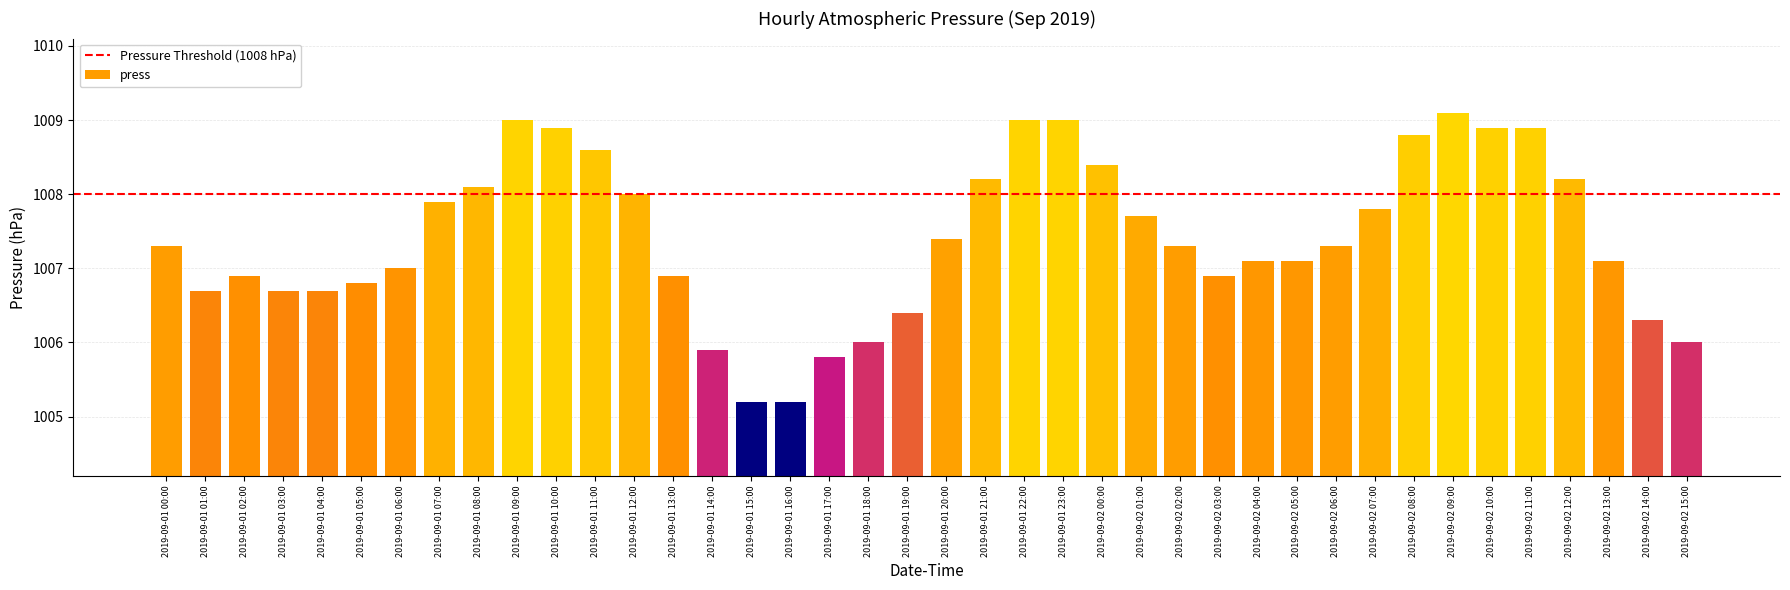

What is the greatest value displayed?

1009.1